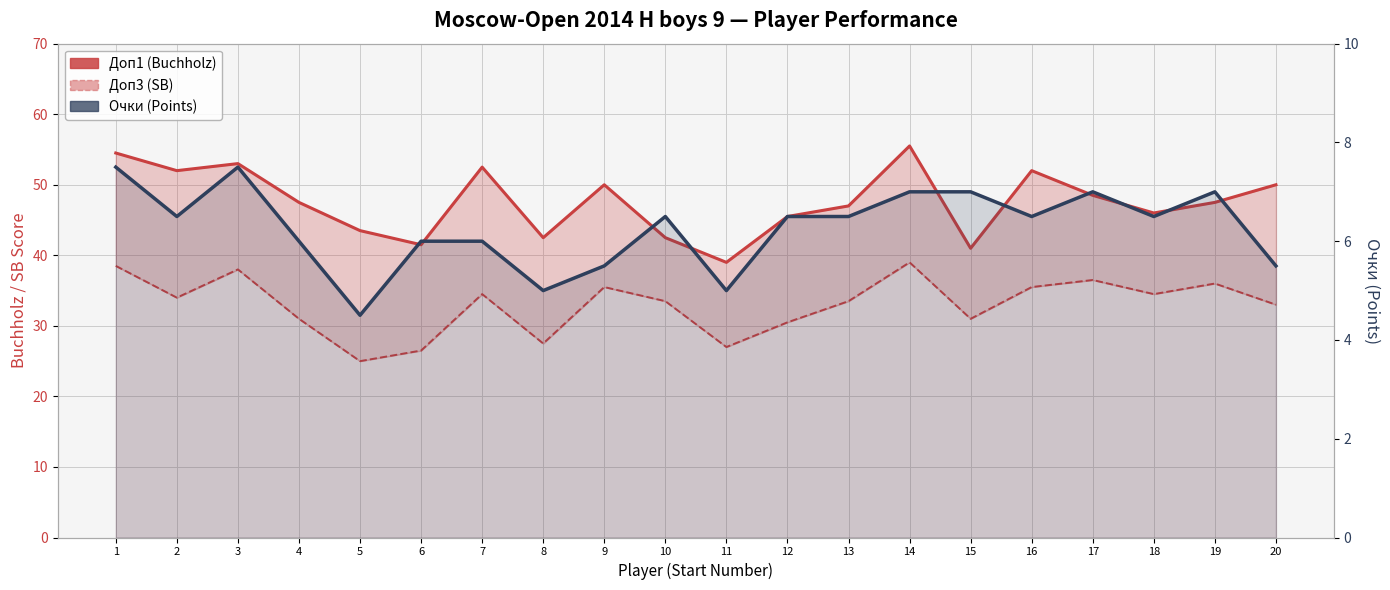

True or false: Доп3 (SB) and Очки (Points) cross at least once.

False